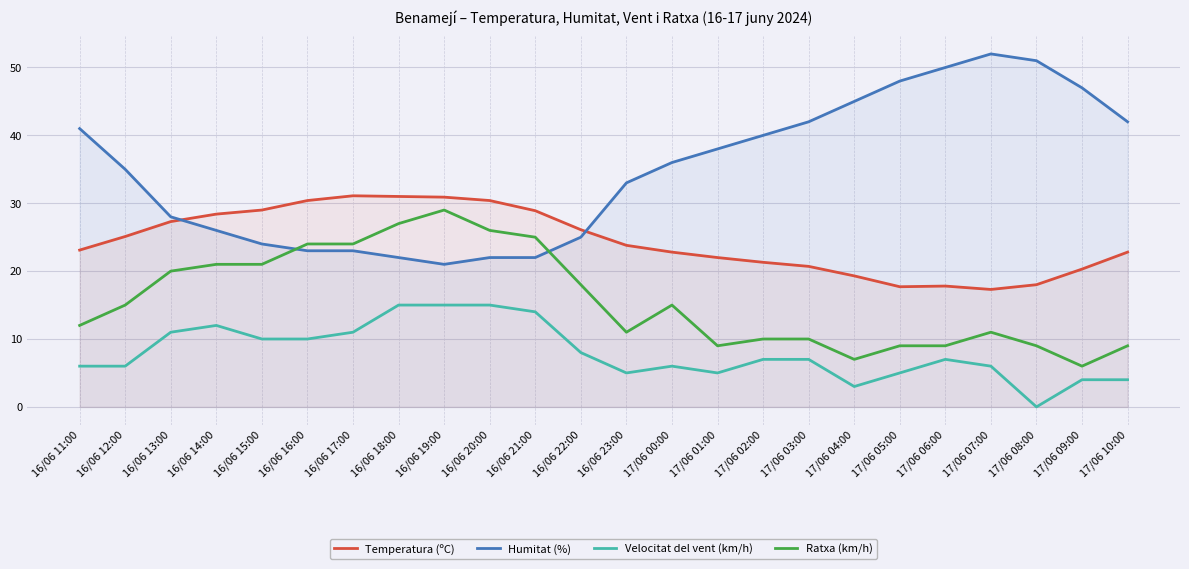

What is the difference between the maximum and minimum values in the Ratxa (km/h) series?

23.0